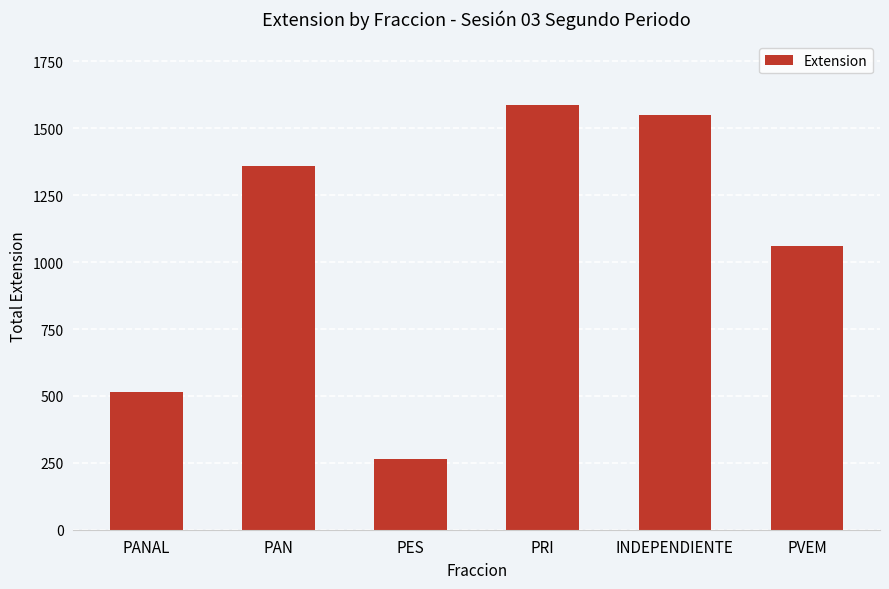

What is the maximum value shown in the chart?

1587